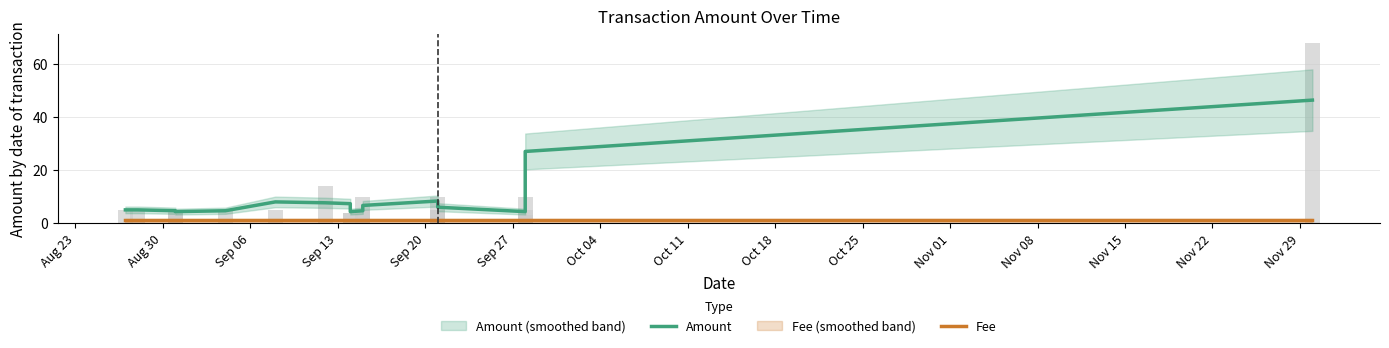

What is the total value across all series at Aug 30?

6.0